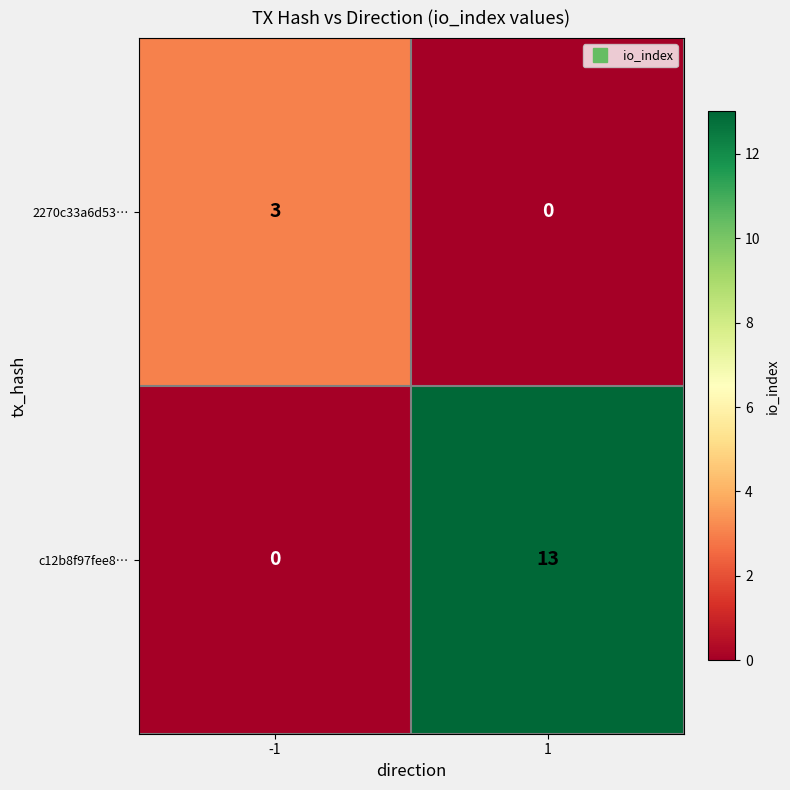

True or false: c12b8f97fee8… has a value of 13 at 1.

True